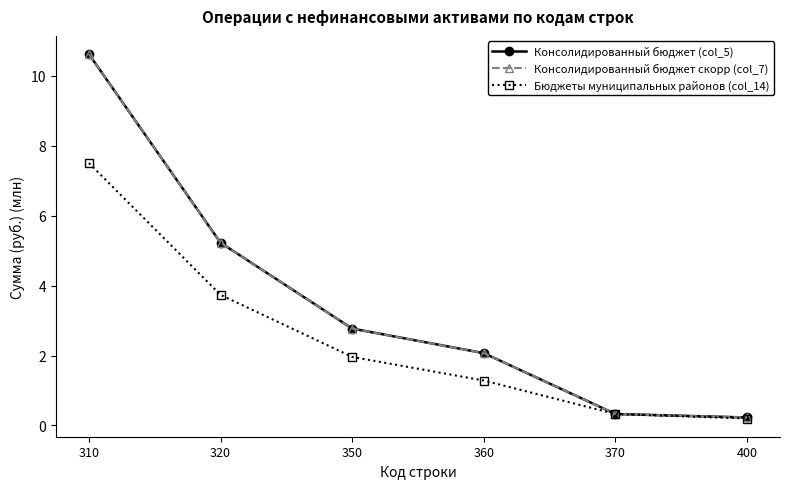

At which label does Консолидированный бюджет скорр (col_7) reach its minimum?

400